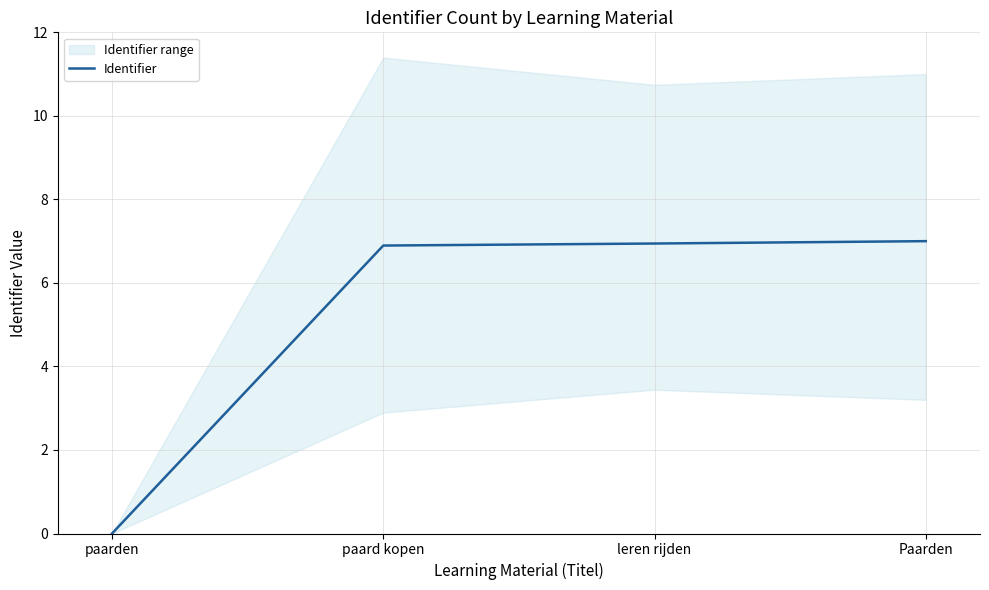

Rank the categories by value from highest to lowest.

Paarden, leren rijden, paard kopen, paarden